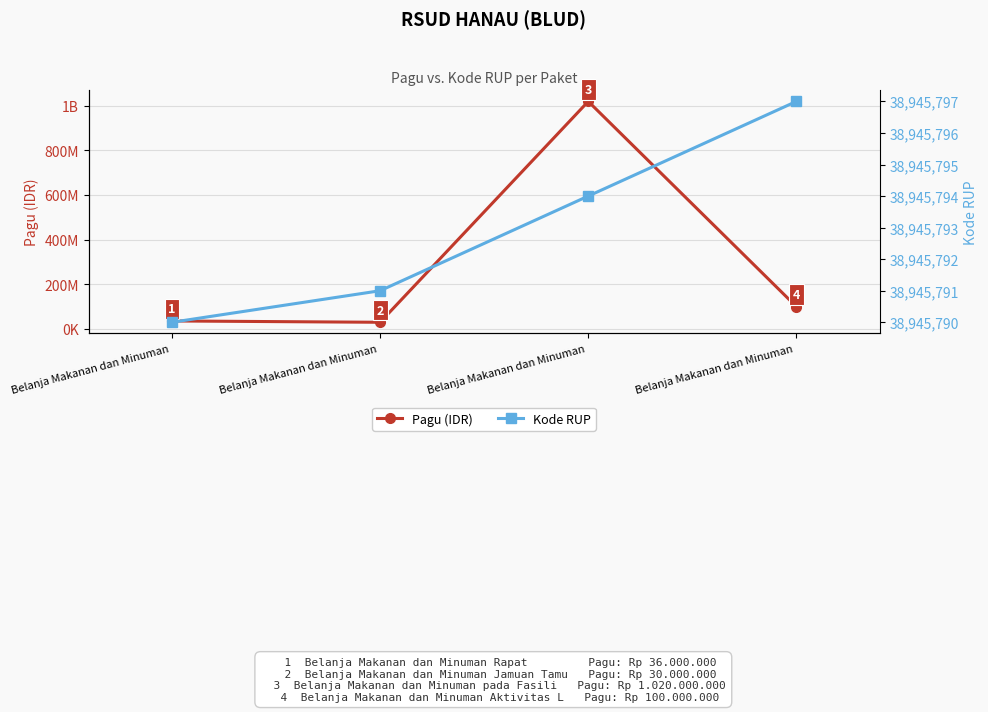

Rank the series by their maximum value, from highest to lowest.

Pagu (IDR), Kode RUP